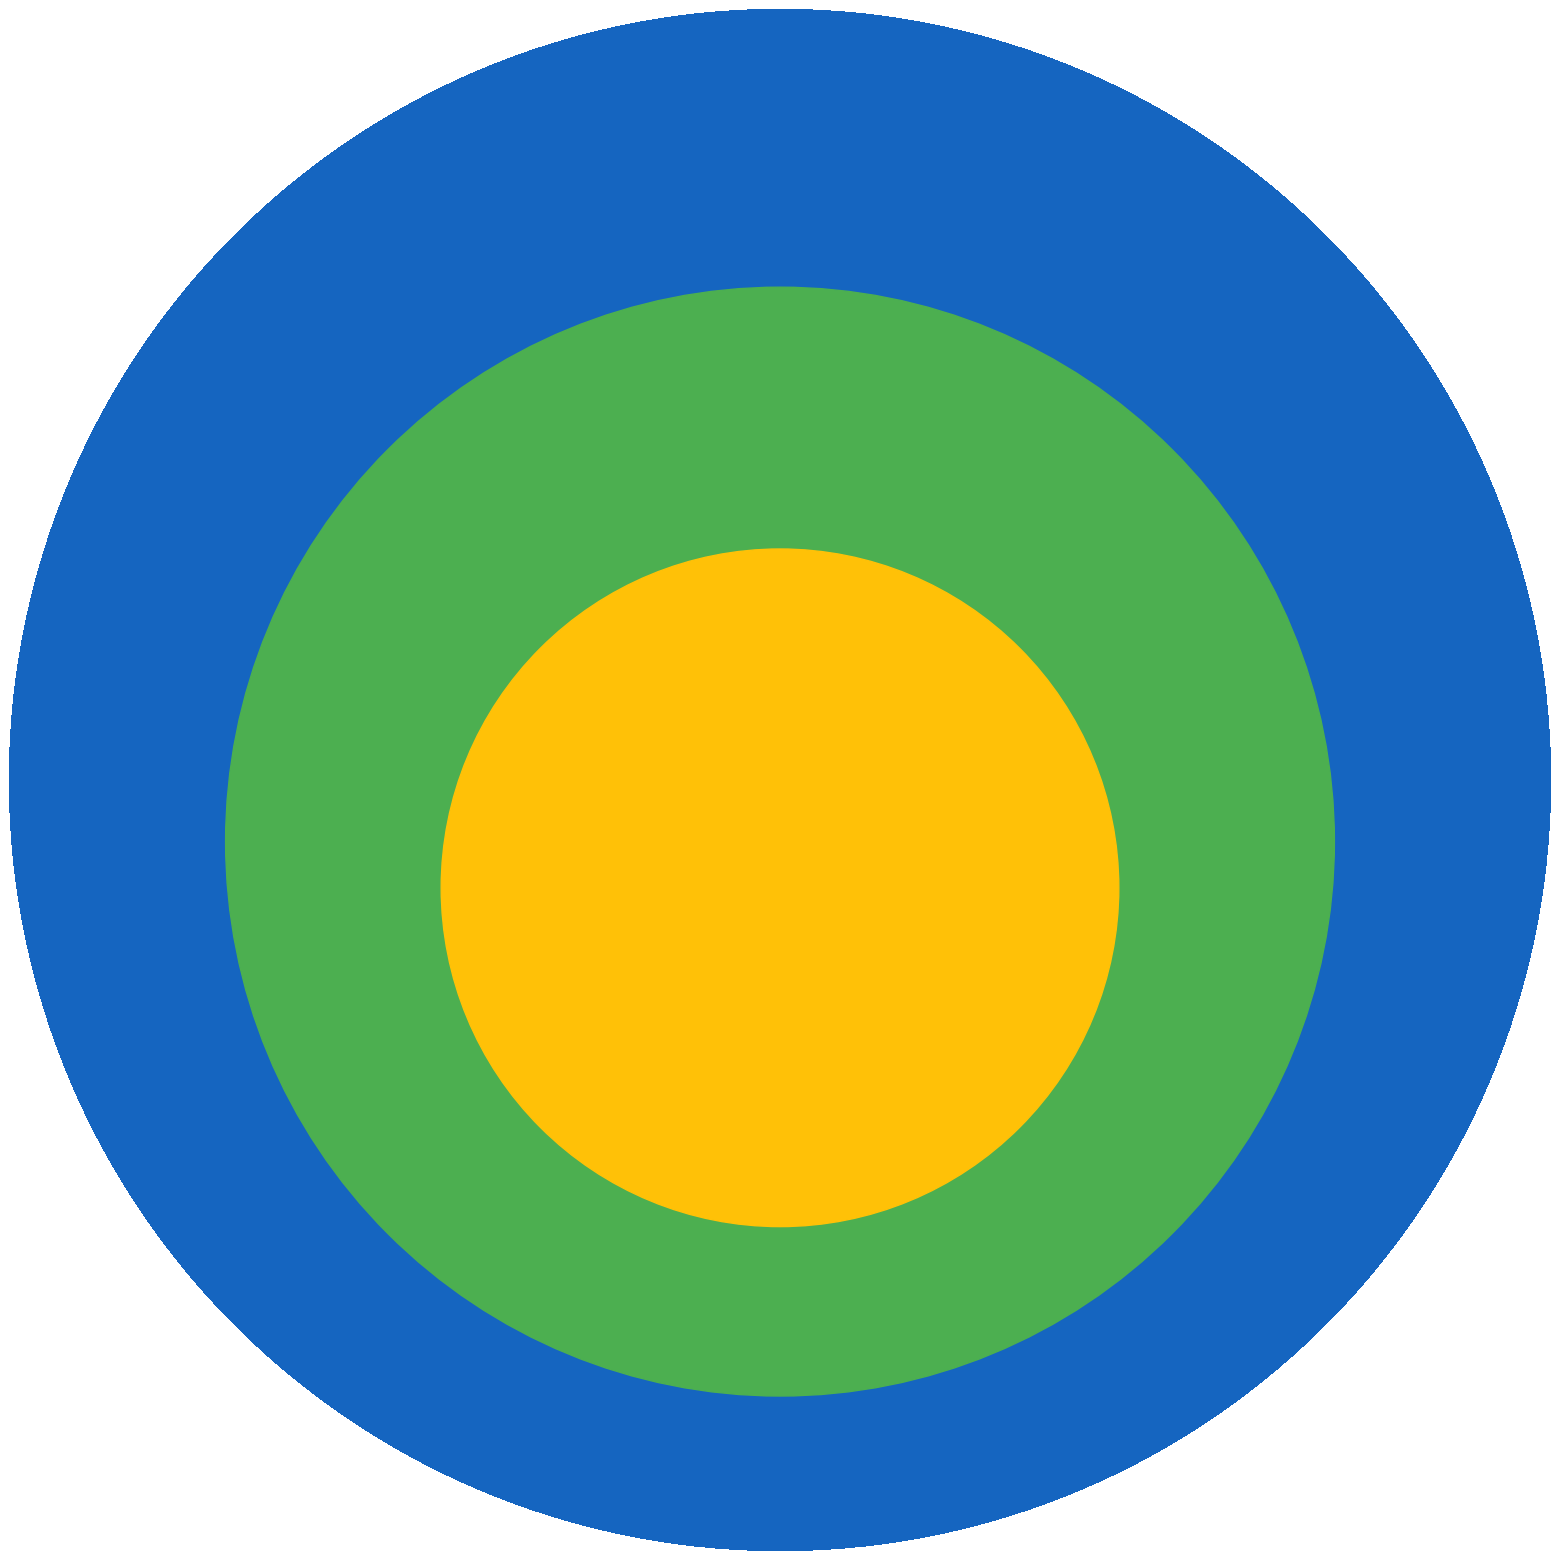

Is 510538 the majority of the pie?

Yes